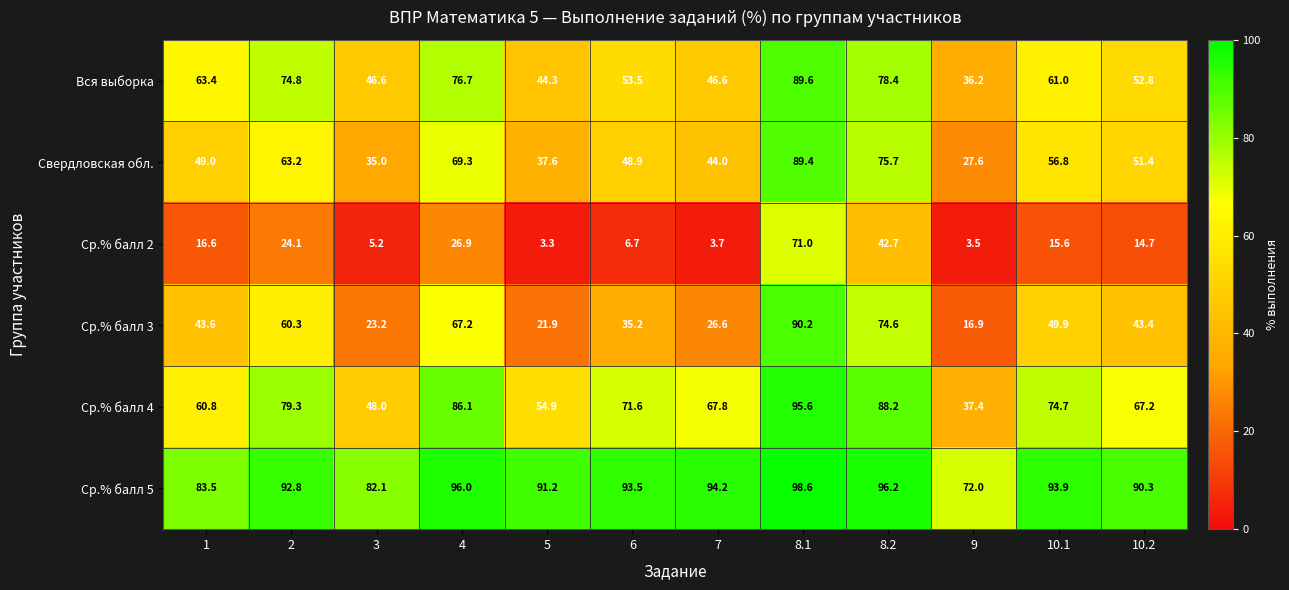

Rank the series by their maximum value, from highest to lowest.

Ср.% балл 5, Ср.% балл 4, Ср.% балл 3, Вся выборка, Свердловская обл., Ср.% балл 2